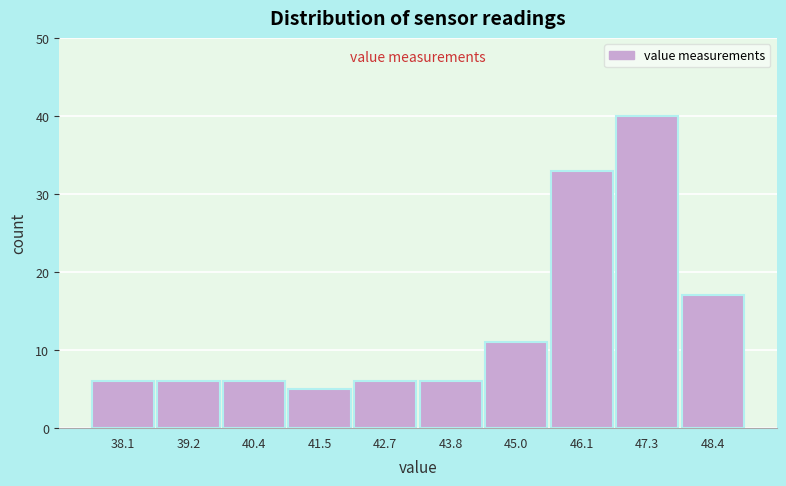

Reading left to right, list every bar in this chart as the range it spans on the x-axis followed by its height. Neither the bar edges nor the heights are printed on the chart, so give them approximately, as read against the axes.

37.50 to 38.65: 6
38.65 to 39.80: 6
39.80 to 40.95: 6
40.95 to 42.10: 5
42.10 to 43.25: 6
43.25 to 44.40: 6
44.40 to 45.55: 11
45.55 to 46.70: 33
46.70 to 47.85: 40
47.85 to 49.00: 17